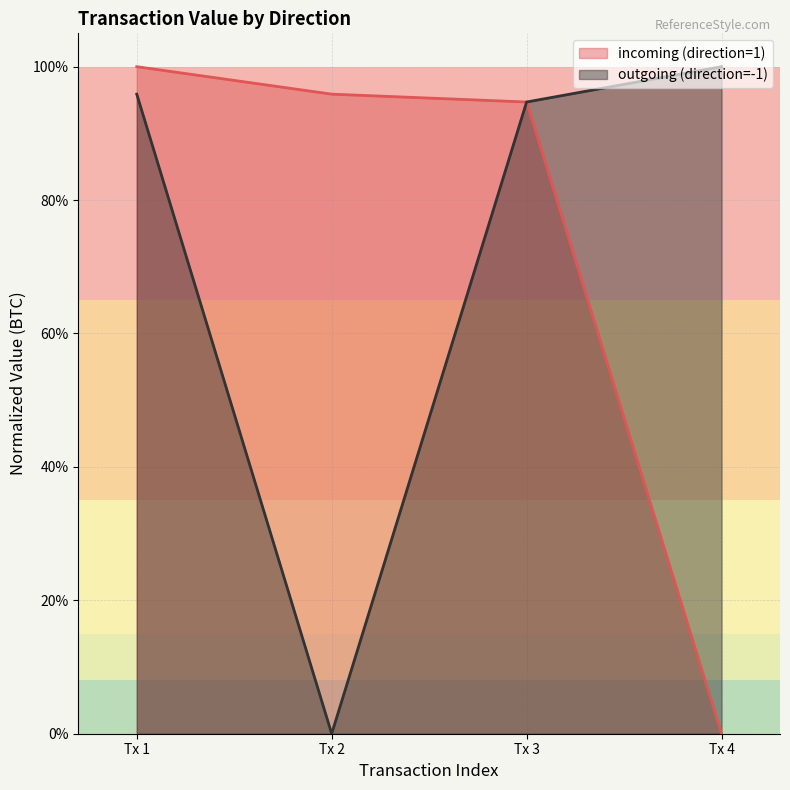

What is the value of the 1st point from the left?

1.0